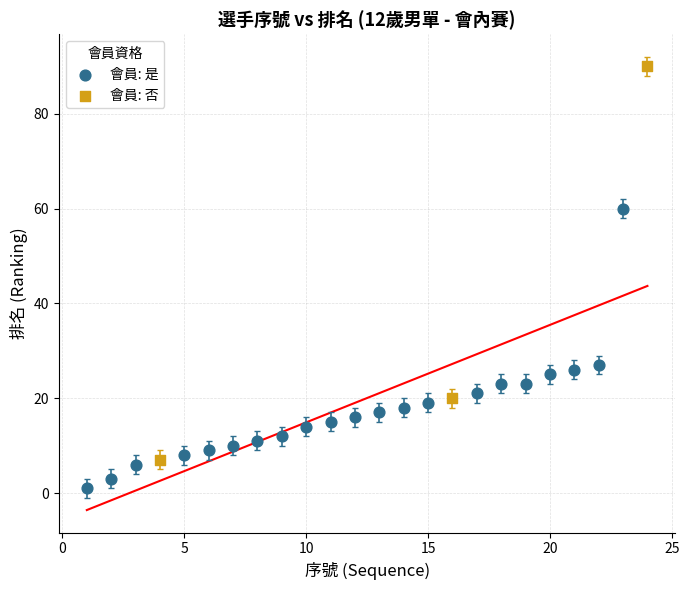

Which series contains the lowest Y value?

會員: 是